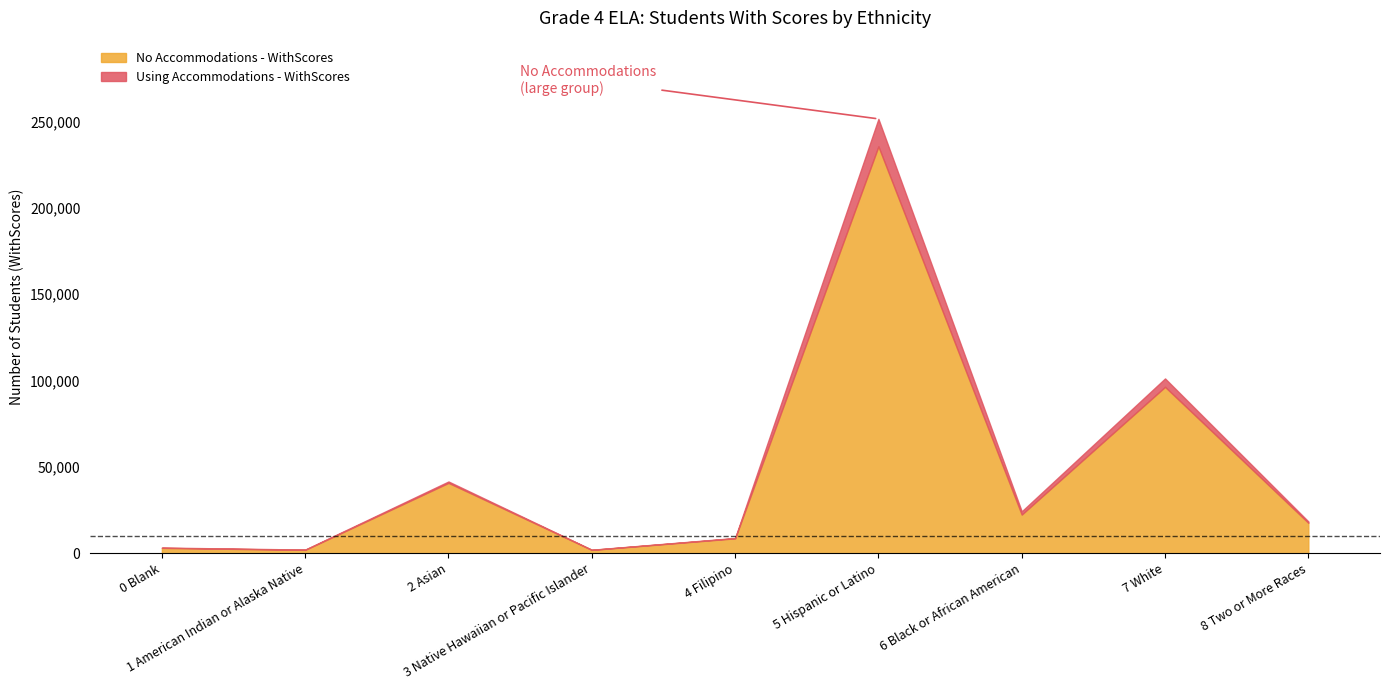

Does the chart display data point markers on the line(s)?

No